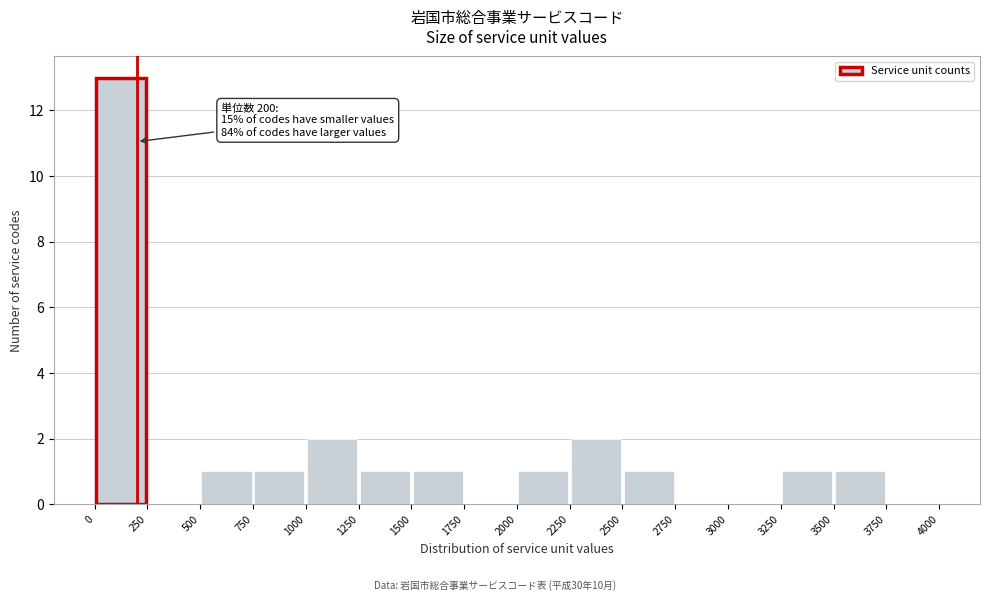

Which range on the x-axis has the tallest bar?

0 to 250